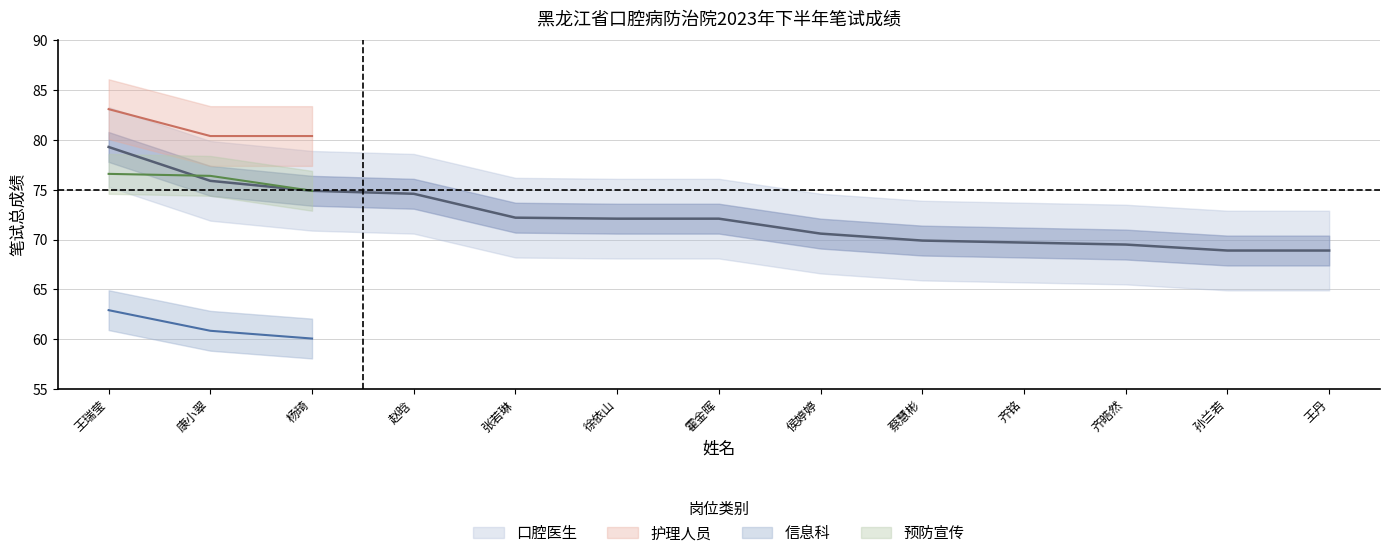

List the series in order of their peak value, highest first.

护理人员, 口腔医生, 预防宣传, 信息科